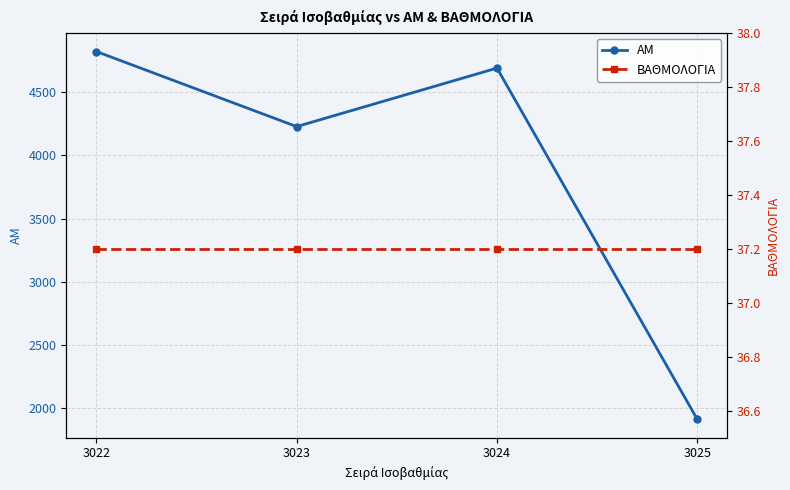

Between 3023 and 3025, which is larger?

3023